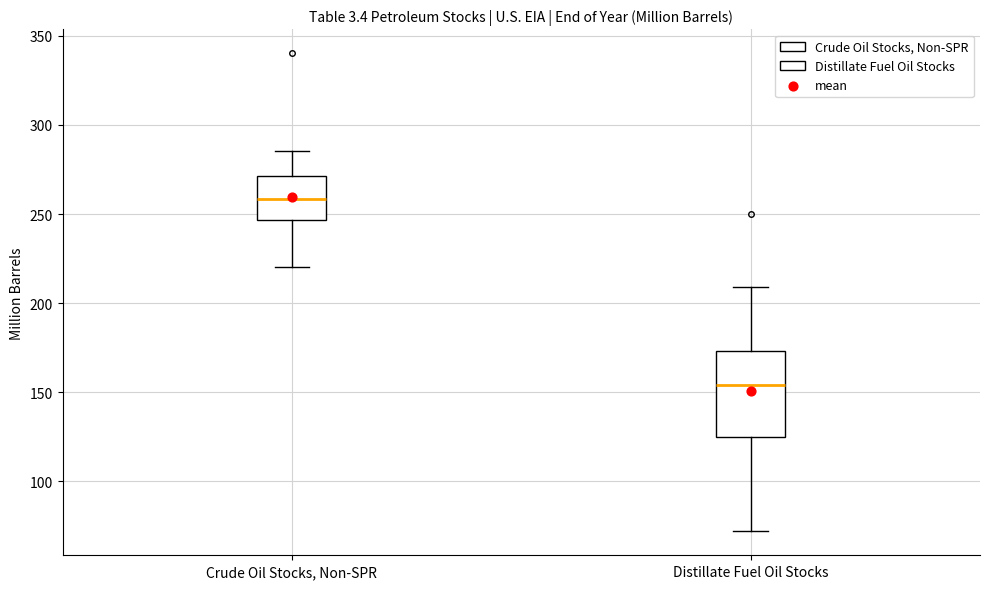

Where does the upper whisker of the box for Distillate Fuel Oil Stocks end on the y-axis? The values are not printed on the chart, so give them approximately, as read against the axis.

210